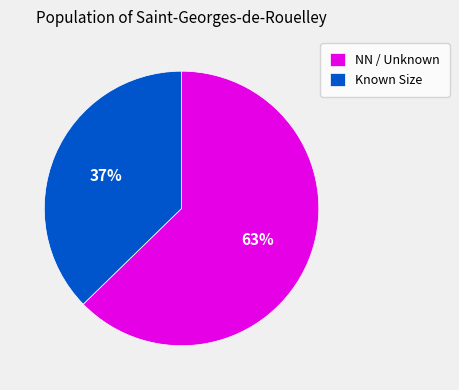

To the nearest percent, what is the average slice percentage?

50%